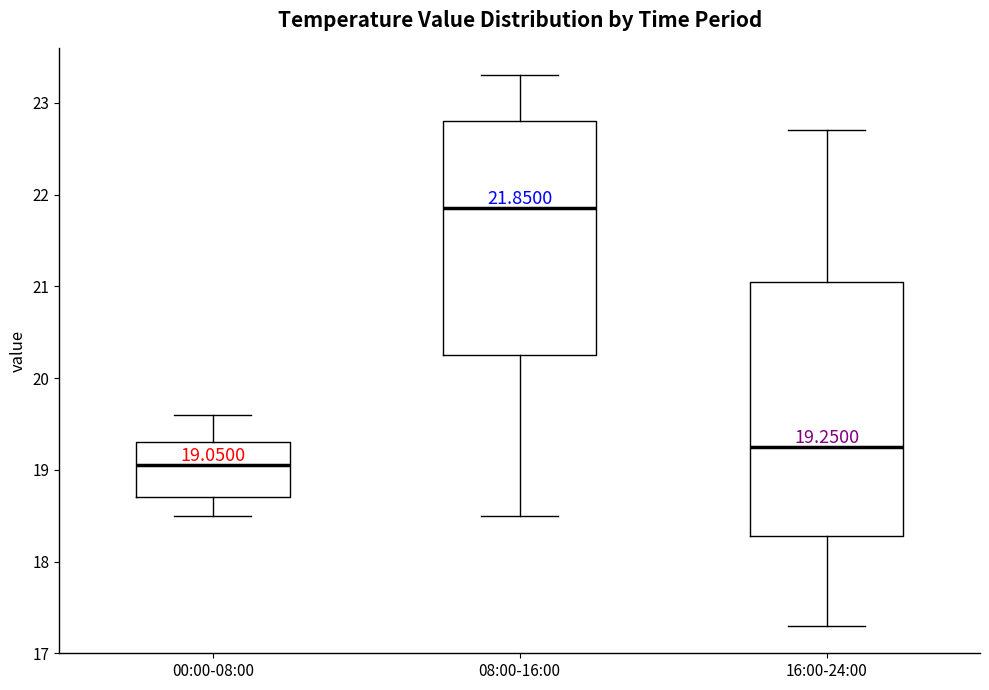

Which box is the tallest, from its lower edge to its upper edge?

16:00-24:00